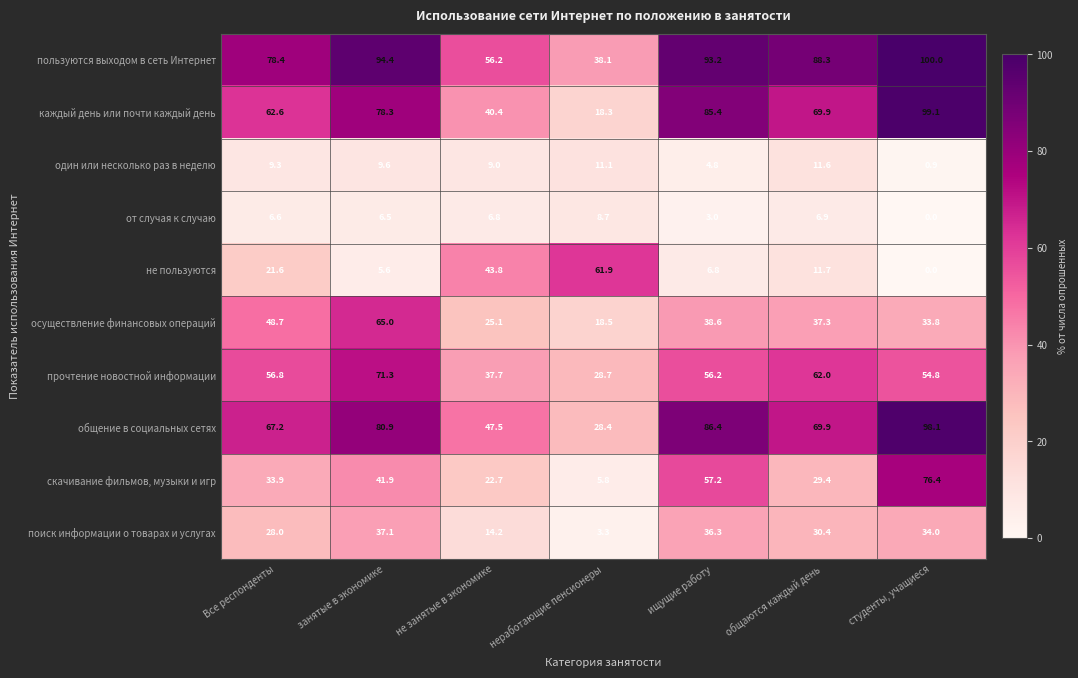

What is the spread (max minus min) of values at Все респонденты?

71.8